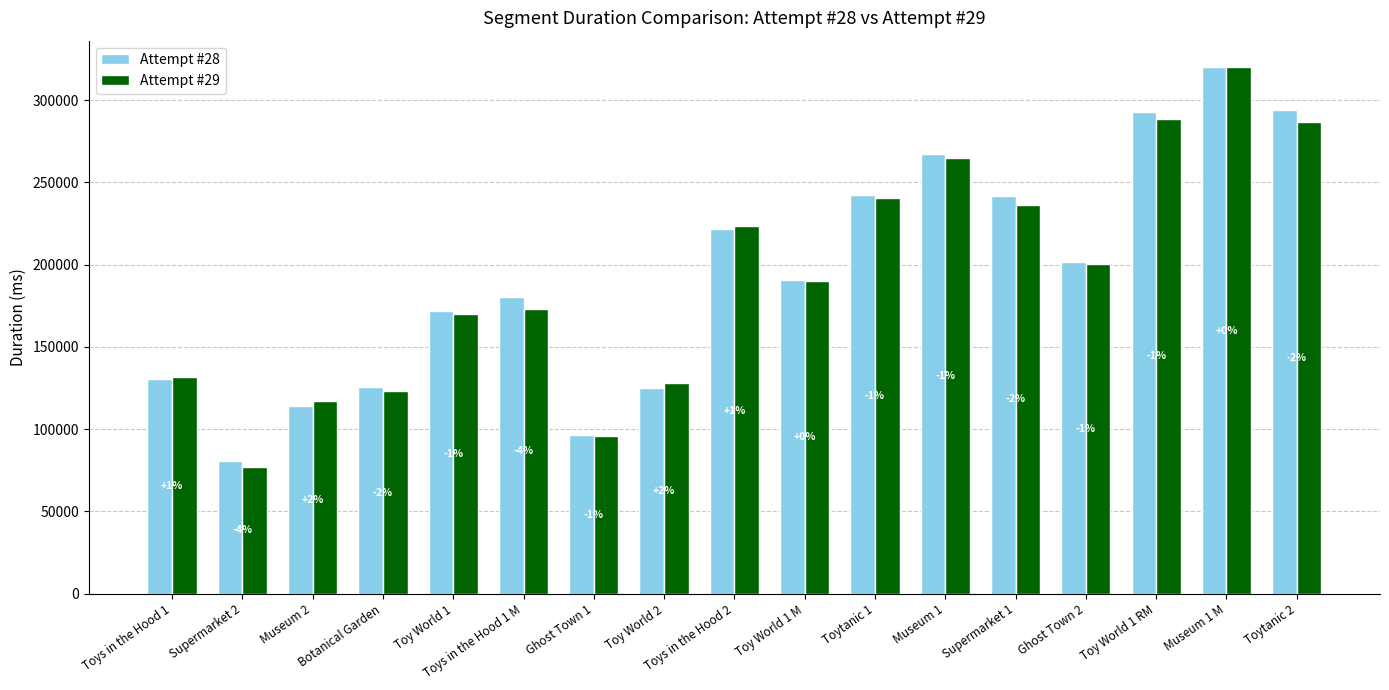

What are all the series names shown in the legend?

Attempt #28, Attempt #29